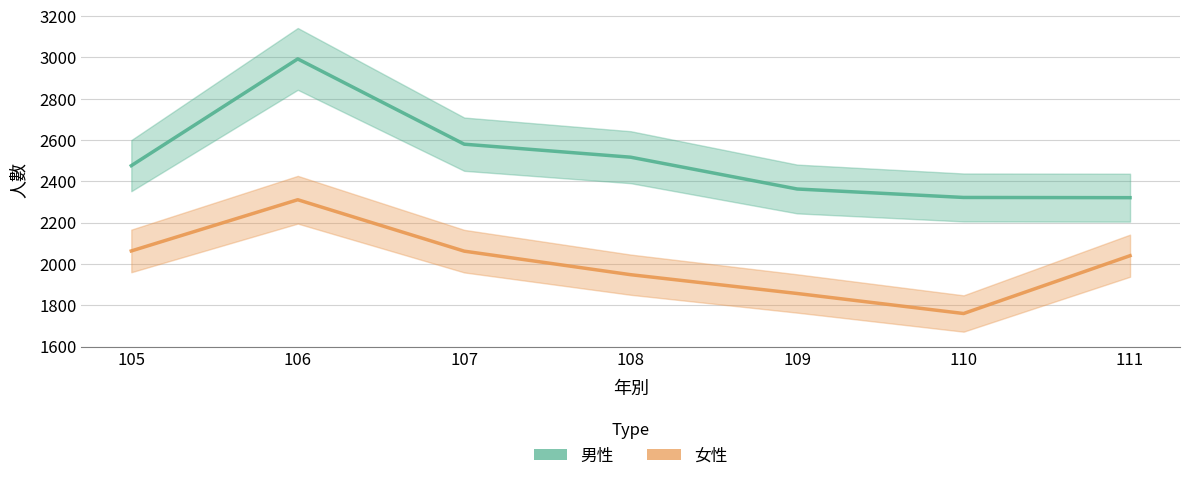

Reading left to right, extract all data points from this chart.

男性: 105=2476	106=2993	107=2580	108=2517	109=2363	110=2322	111=2321
女性: 105=2063	106=2311	107=2062	108=1948	109=1857	110=1760	111=2040